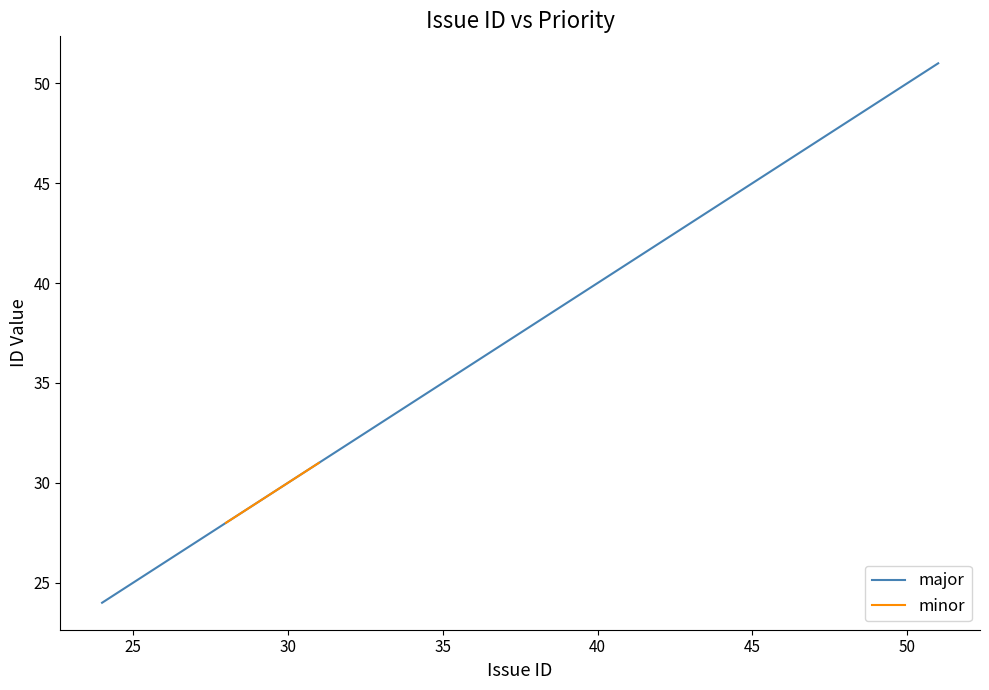

True or false: major has more than 0 points higher than both neighbors.

False